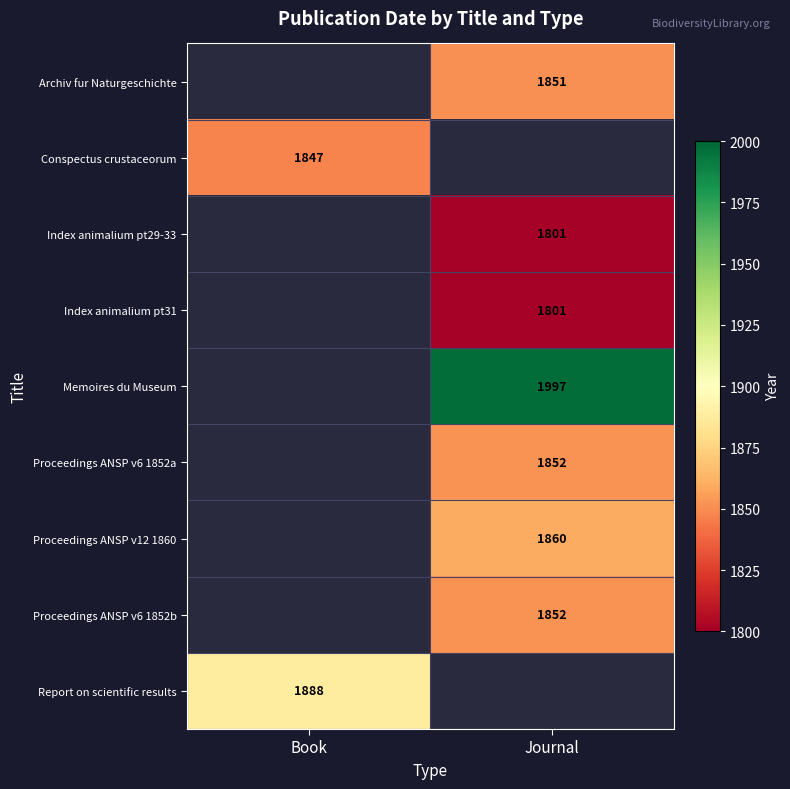

The Memoires du Museum series shows 1997 at Journal. True or false?

True